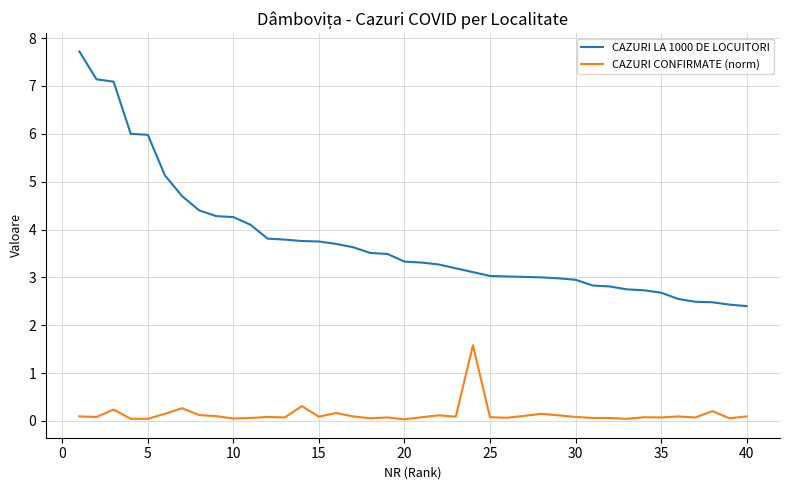

Which series has the widest spread of values?

CAZURI LA 1000 DE LOCUITORI